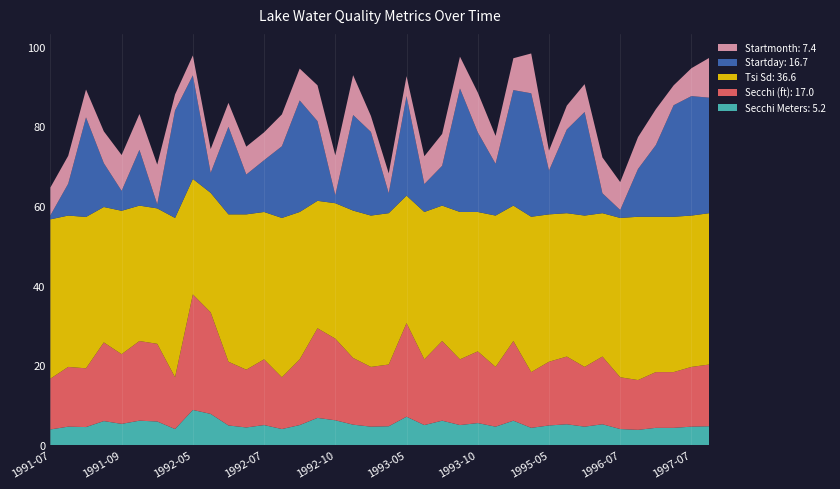

Reading right to left, what are all the values shown in this chart?

Secchi Meters: 4.7	4.6	4.3	4.3	3.8	4.0	5.2	4.6	5.2	4.9	4.3	6.1	4.6	5.5	5.0	6.1	5.0	7.1	4.7	4.6	5.1	6.2	6.8	5.0	4.0	5.0	4.4	4.9	7.8	8.8	4.0	5.9	6.1	5.3	6.0	4.5	4.6	3.9
Secchi (ft): 15.5	15.0	14.0	14.0	12.5	13.0	17.0	15.0	17.0	16.0	14.0	20.0	15.0	18.0	16.5	20.0	16.5	23.5	15.5	15.0	16.8	20.5	22.5	16.5	13.0	16.5	14.5	16.0	25.5	29.0	13.0	19.5	20.0	17.5	19.8	14.8	15.0	12.8
Tsi Sd: 38.0	38.0	39.0	39.0	41.0	40.0	36.0	38.0	36.0	37.0	39.0	34.0	38.0	35.0	37.0	34.0	37.0	32.0	38.0	38.0	37.0	34.0	32.0	37.0	40.0	37.0	39.0	37.0	30.0	29.0	40.0	34.0	34.0	36.0	34.0	38.0	38.0	40.0
Startday: 29.0	30.0	28.0	18.0	12.0	2.0	5.0	26.0	21.0	11.0	31.0	29.0	13.0	20.0	31.0	10.0	7.0	25.0	5.0	21.0	24.0	2.0	20.0	28.0	18.0	13.0	10.0	22.0	5.0	26.0	27.0	1.0	14.0	5.0	11.0	25.0	8.0	1.0
Startmonth: 10.0	7.0	5.0	9.0	8.0	7.0	9.0	7.0	6.0	5.0	10.0	8.0	7.0	10.0	8.0	8.0	7.0	5.0	5.0	4.0	10.0	10.0	9.0	8.0	8.0	7.0	7.0	6.0	6.0	5.0	4.0	10.0	9.0	9.0	8.0	7.0	7.0	7.0